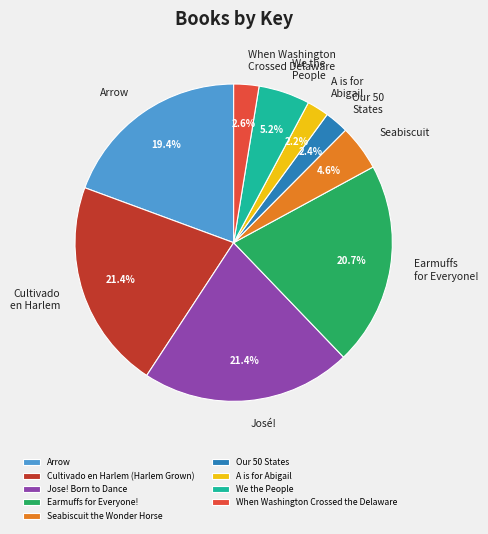

What percentage do Cultivado en Harlem (Harlem Grown) and We the People together represent?

26.6%